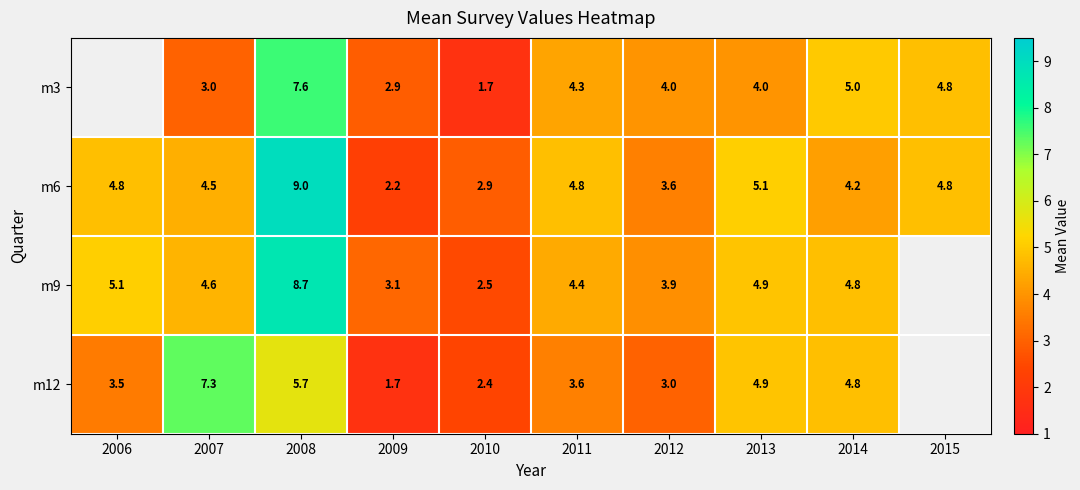

What is the minimum value for m6?

2.2